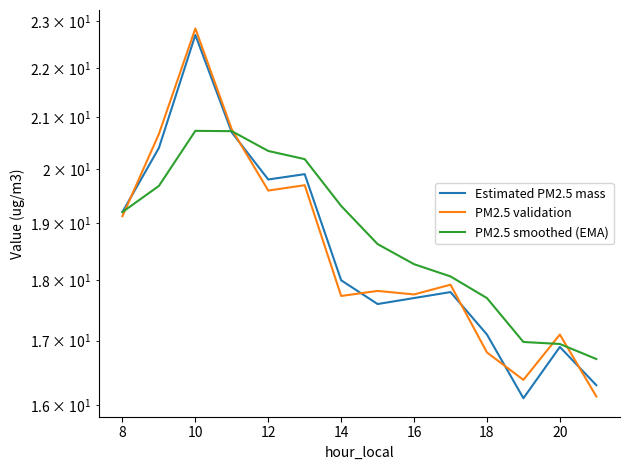

Which series has the largest range (max minus min)?

PM2.5 validation